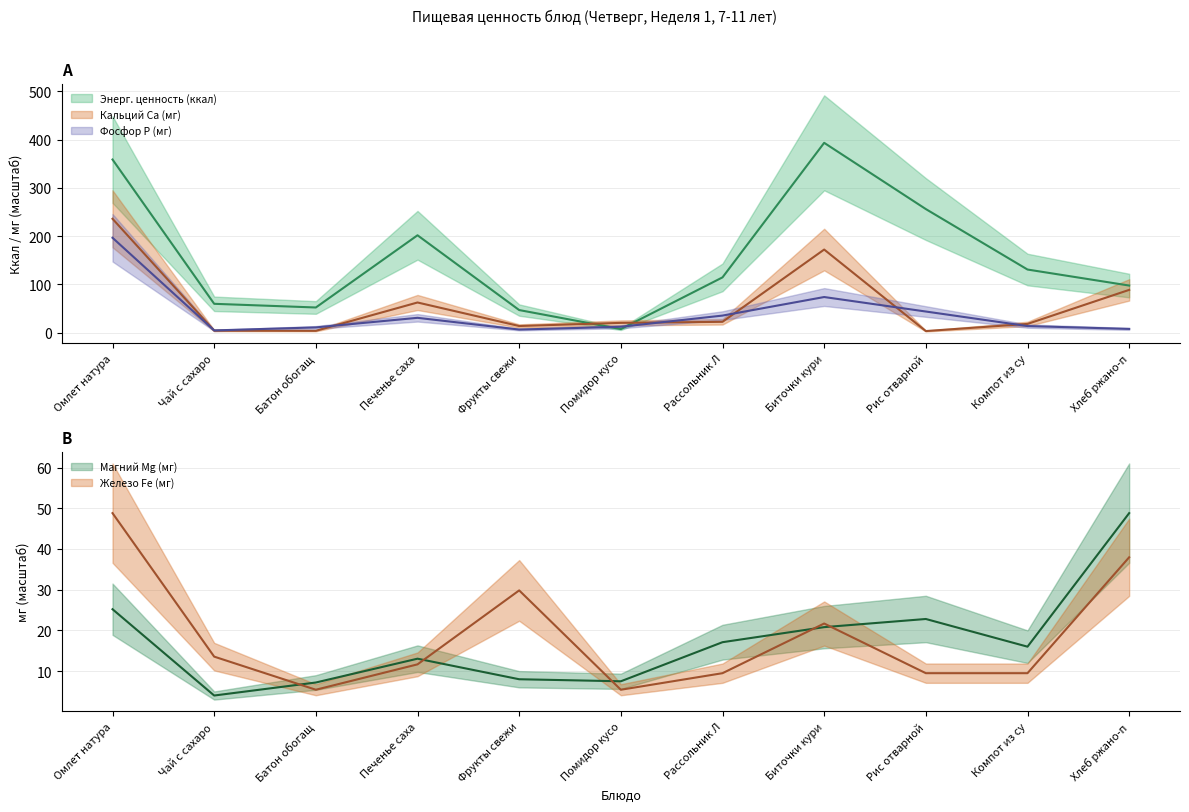

Which category has the lowest value across all series?

Рис отварной